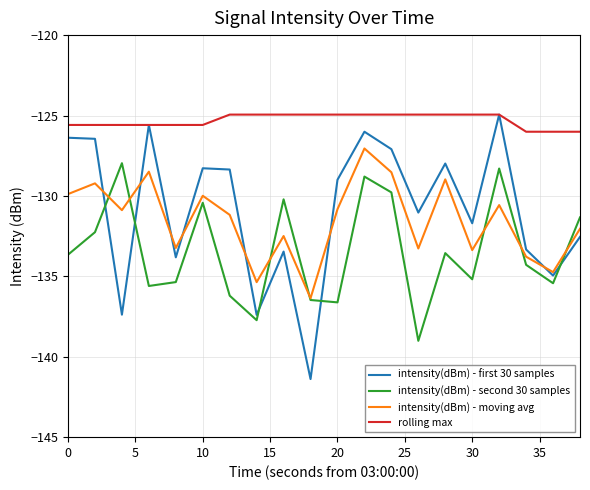

What are all the series names shown in the legend?

intensity(dBm) - first 30 samples, intensity(dBm) - second 30 samples, intensity(dBm) - moving avg, rolling max